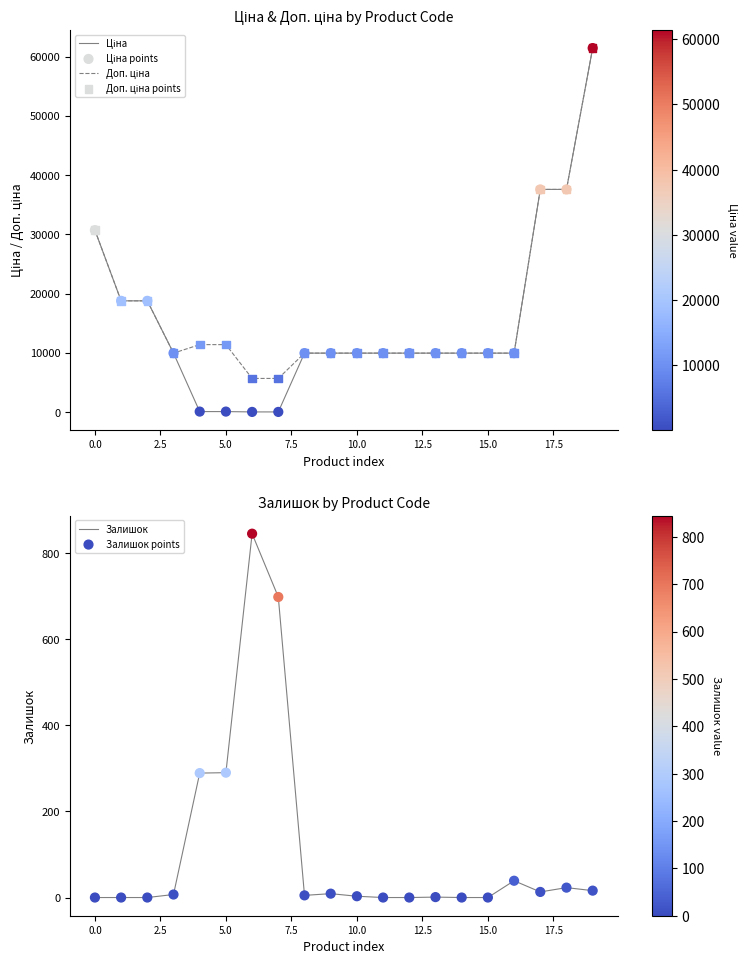

Which series has the largest total across all categories?

Доп. ціна